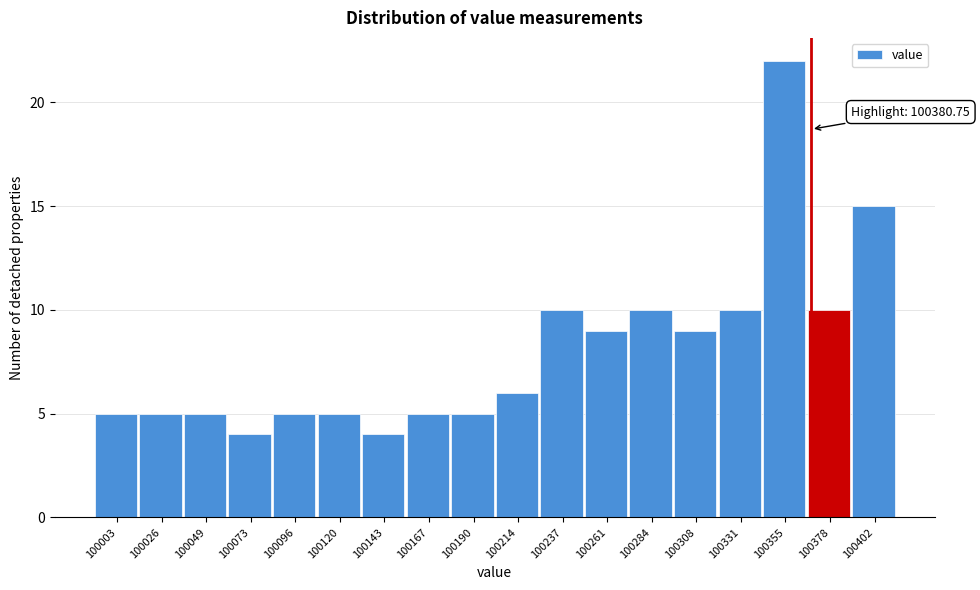

Reading left to right, transcribe all the data shown in this chart.

5	5	5	4	5	5	4	5	5	6	10	9	10	9	10	22	10	15